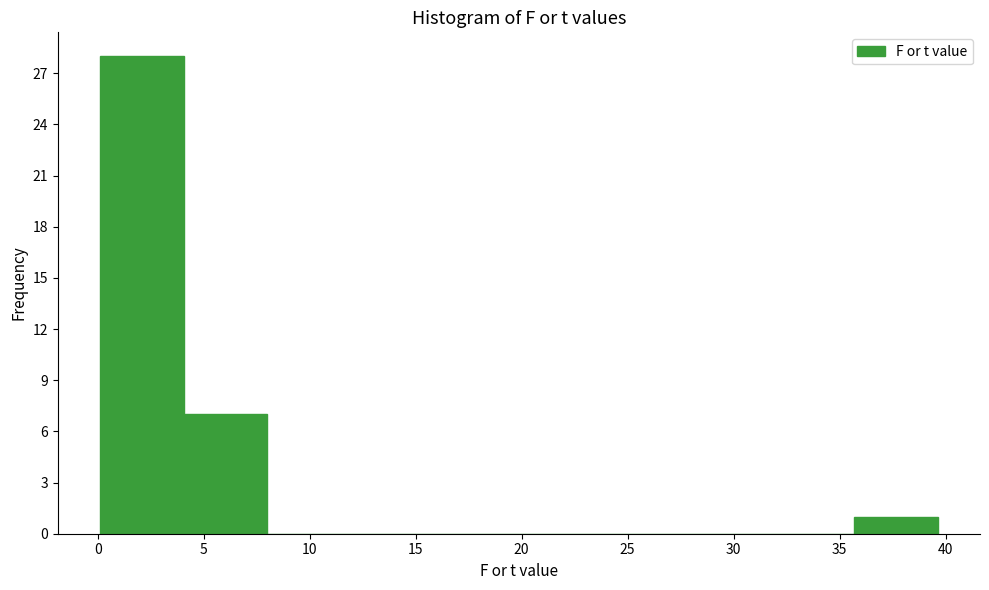

Which range on the x-axis has the tallest bar?

0.0 to 4.0